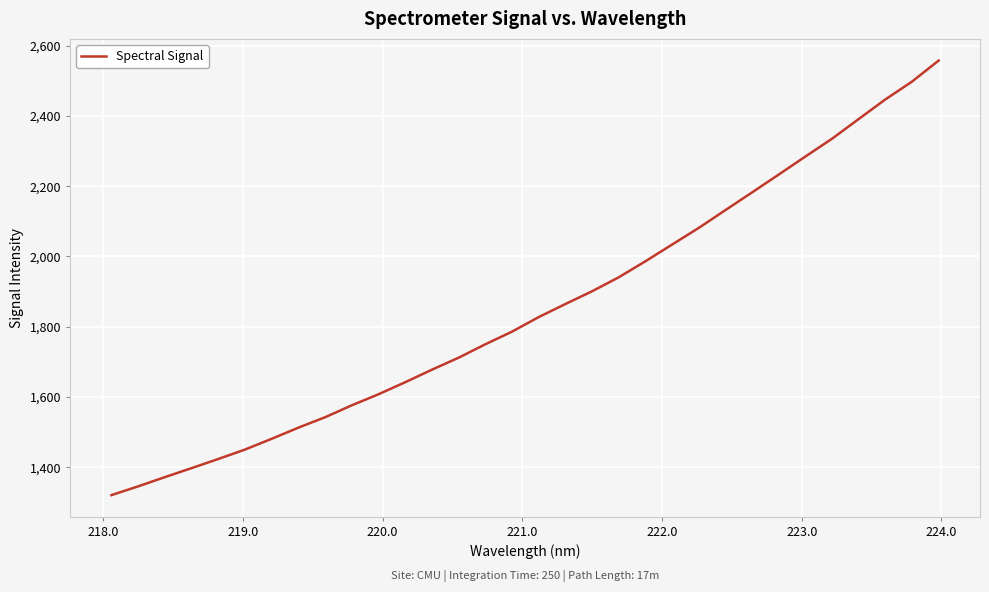

What is the smallest value displayed?

1320.2